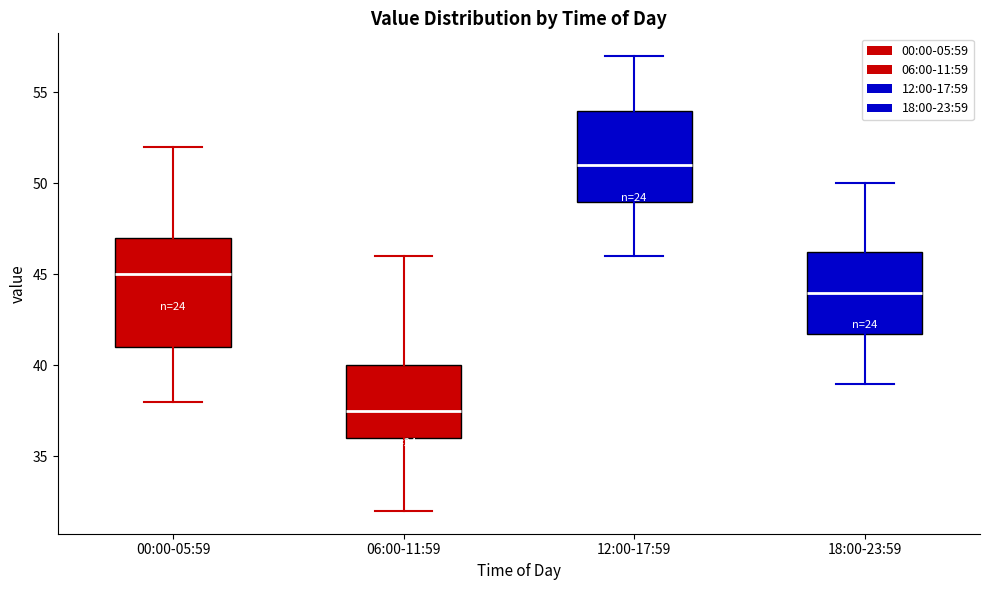

Comparing the boxes themselves (not the whiskers), which one is the tallest?

00:00-05:59